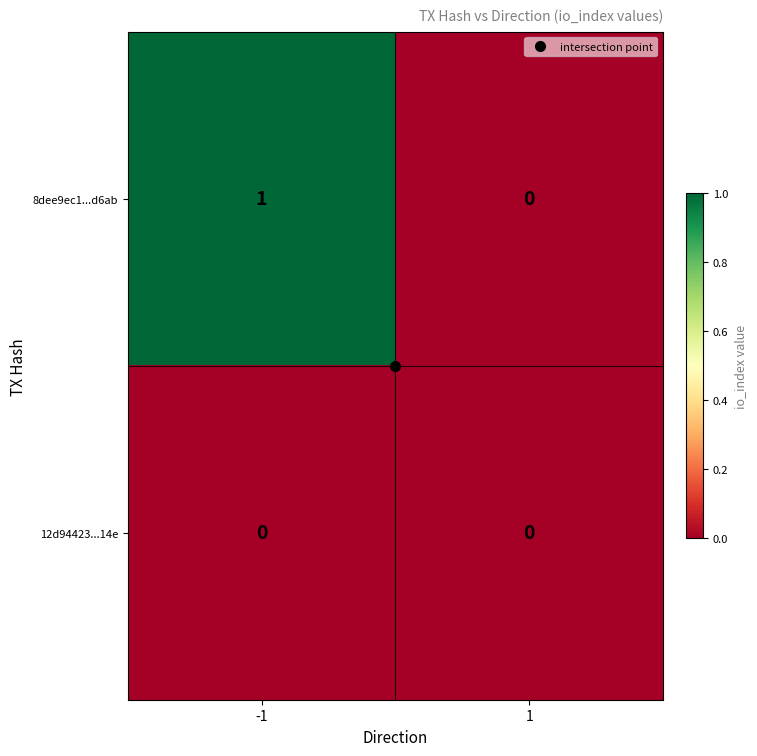

The 8dee9ec1...d6ab series shows 2 at -1. True or false?

False